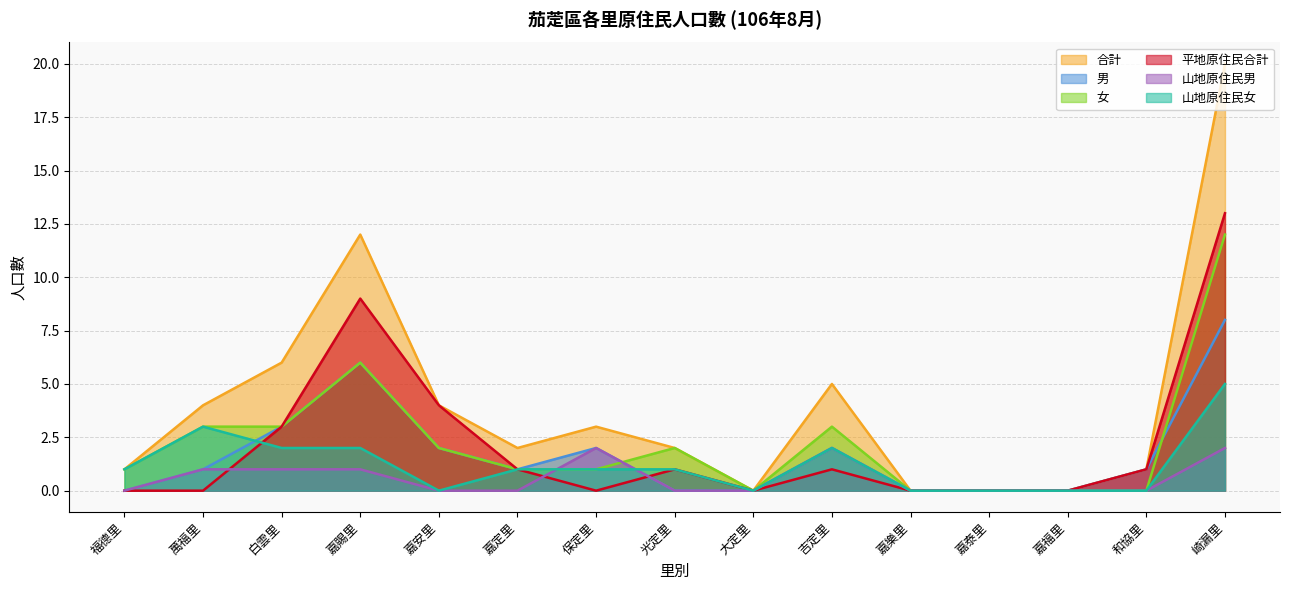

Rank the series at 保定里 from lowest to highest value.

平地原住民合計, 女, 山地原住民女, 男, 山地原住民男, 合計